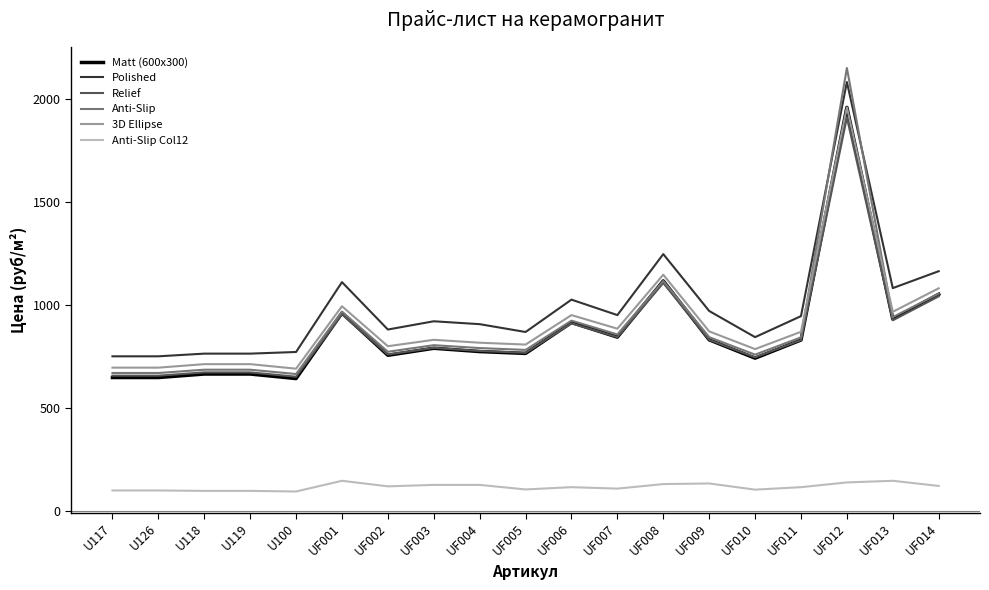

Is it true that Polished equals 1112 at UF001?

True